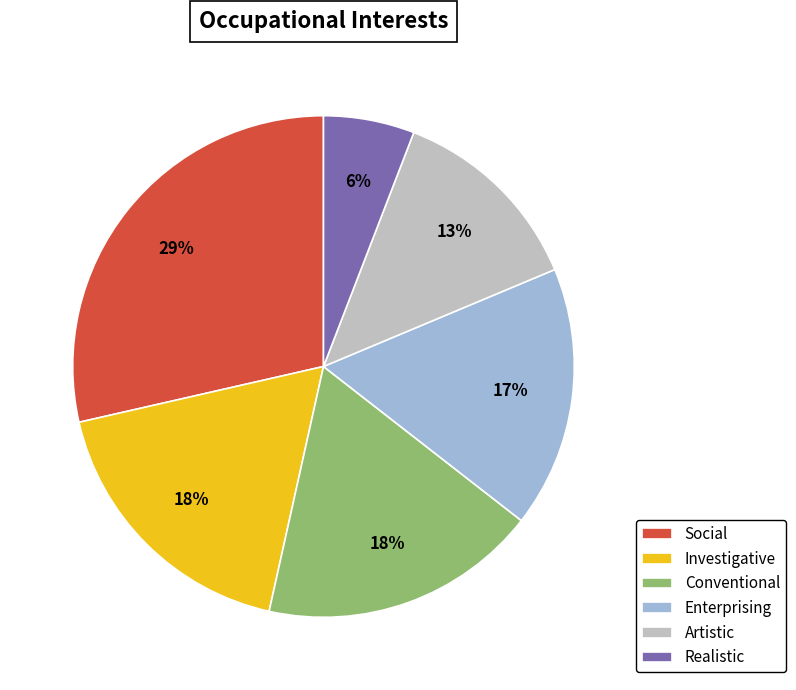

Combined, do Social and Realistic account for over 50%?

No